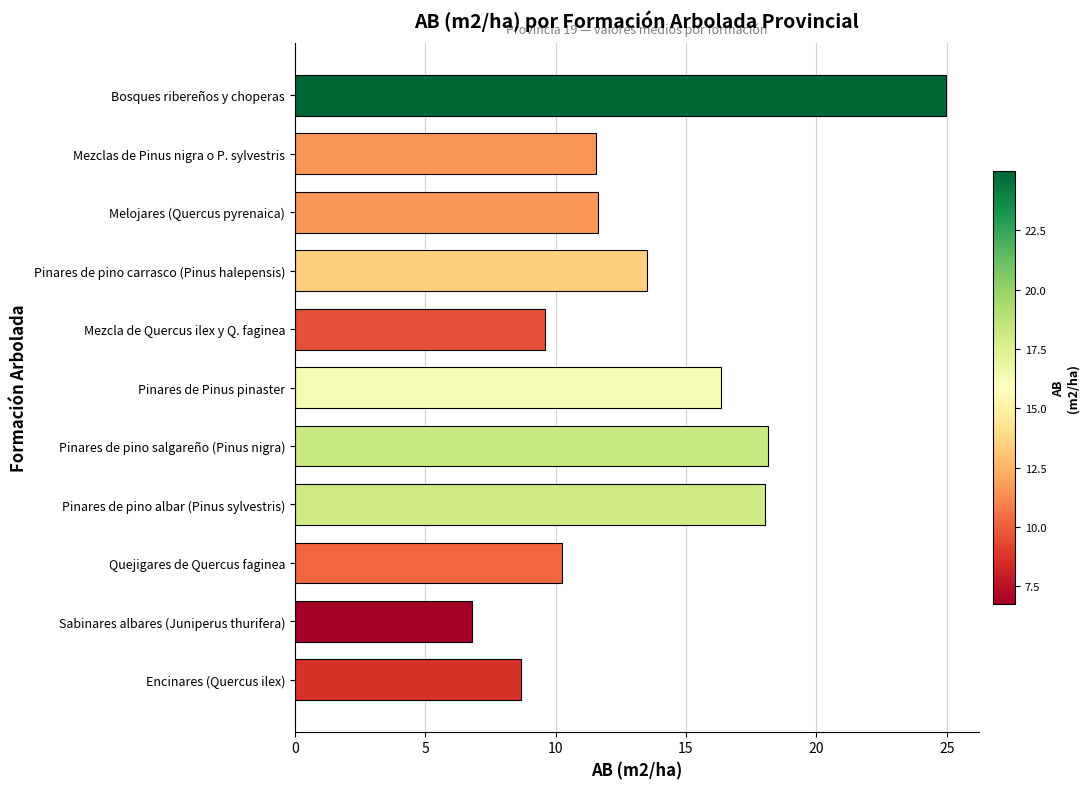

How many bars are there in total?

11